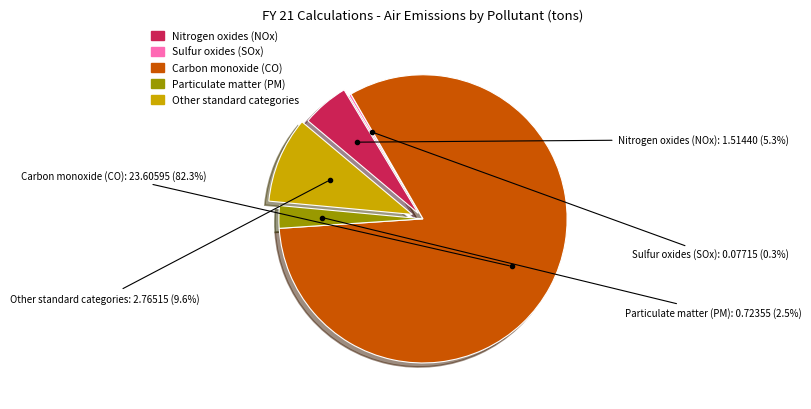

To the nearest percent, what percentage of the pie is Particulate matter (PM)?

3%